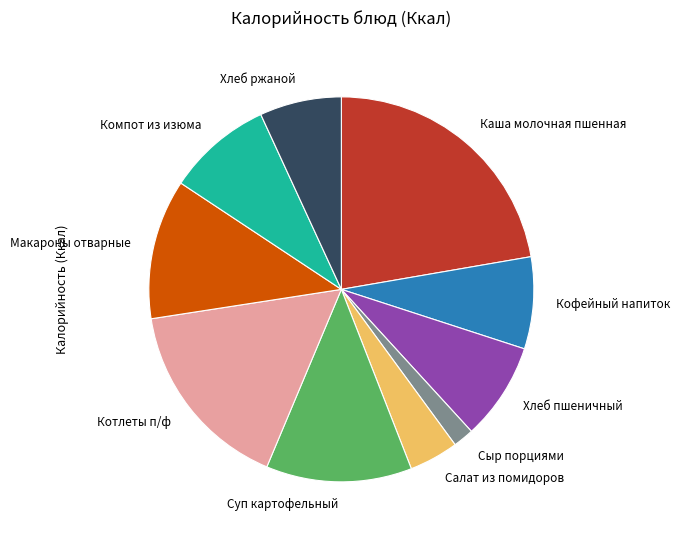

True or false: Каша молочная пшенная accounts for 22% of the total.

True